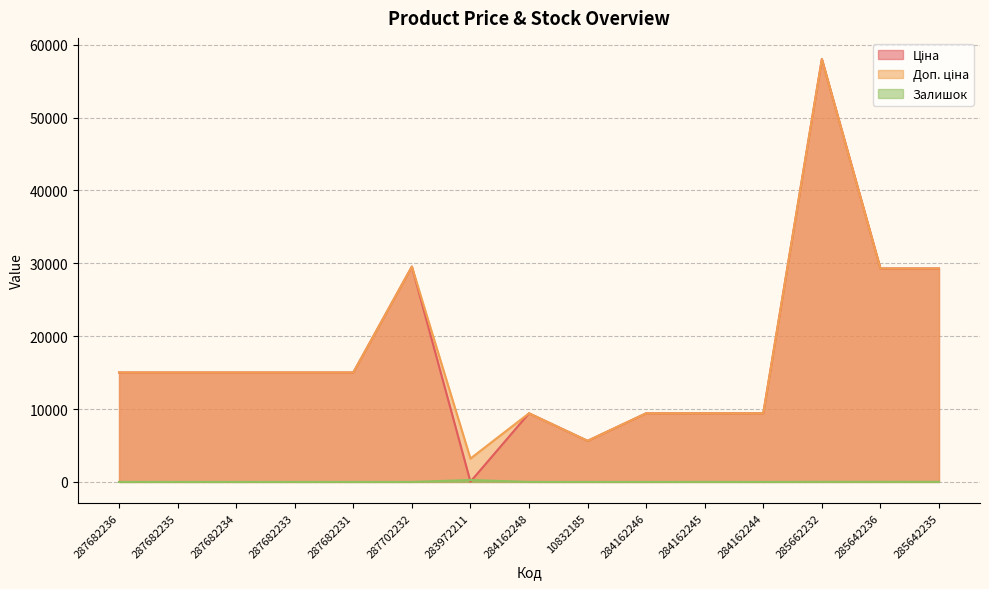

Which series has the largest range (max minus min)?

Ціна